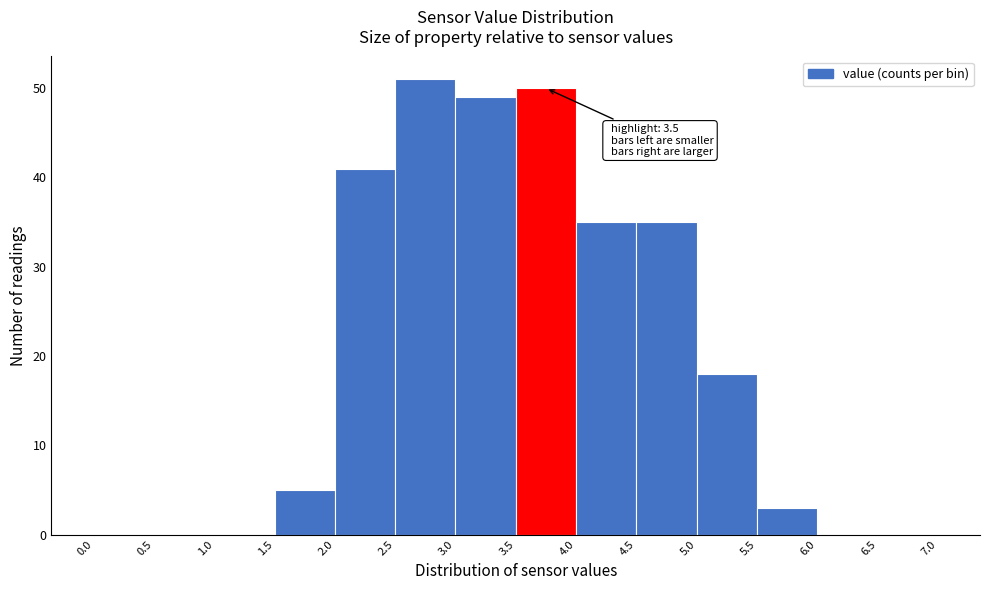

Over which range of the x-axis is the bar tallest?

2.5 to 3.0